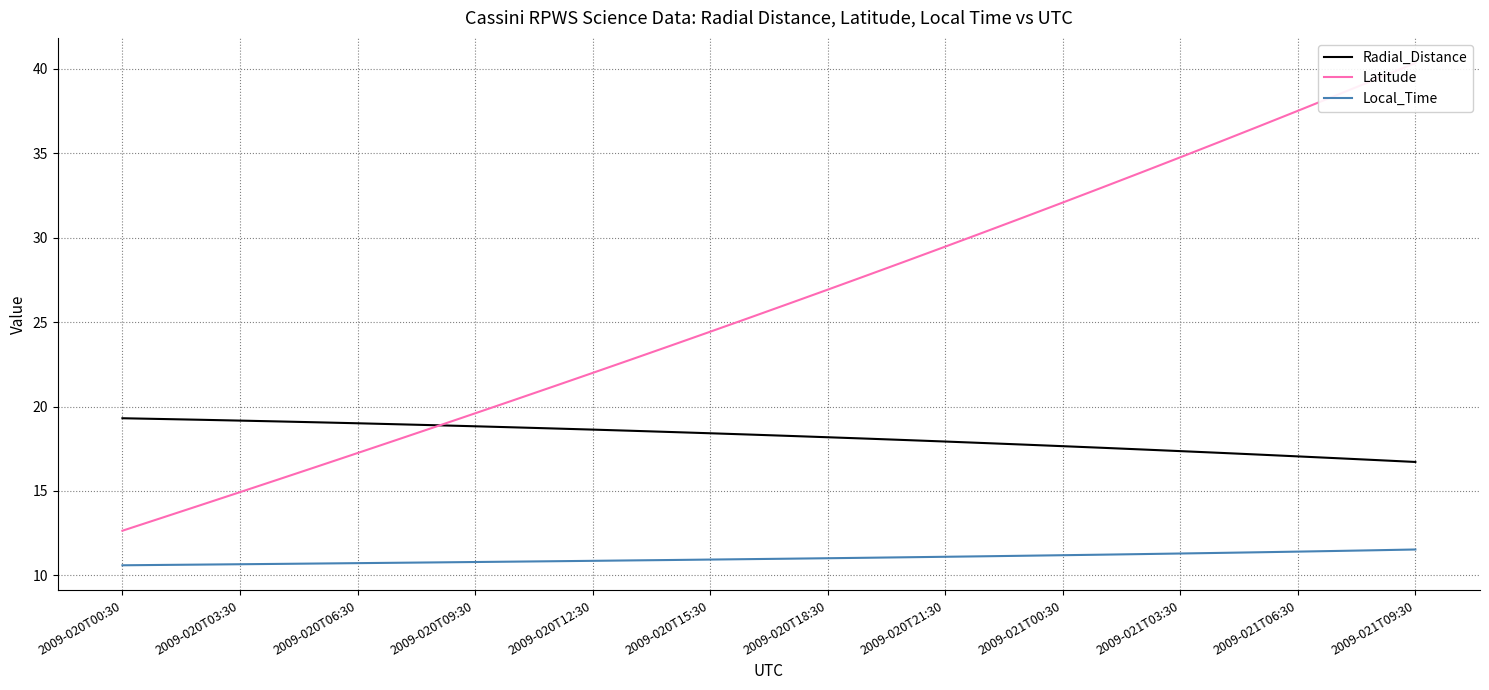

True or false: Radial_Distance and Local_Time cross at least once.

False